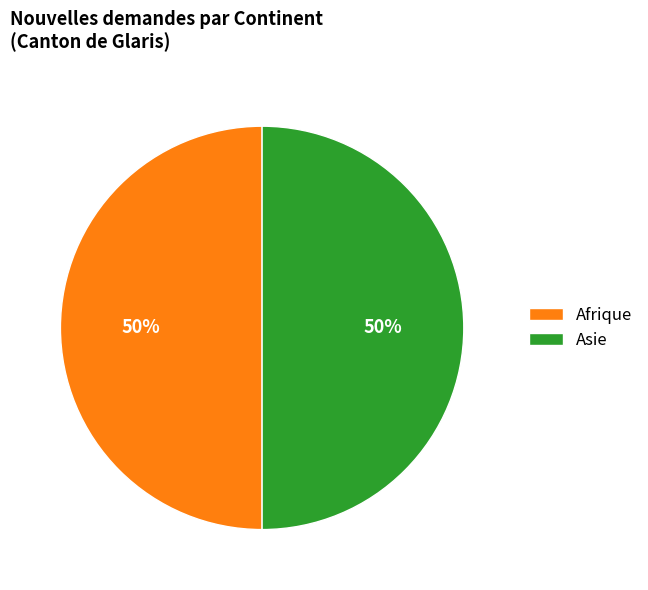

What percentage is the Afrique slice, to the nearest percent?

50%